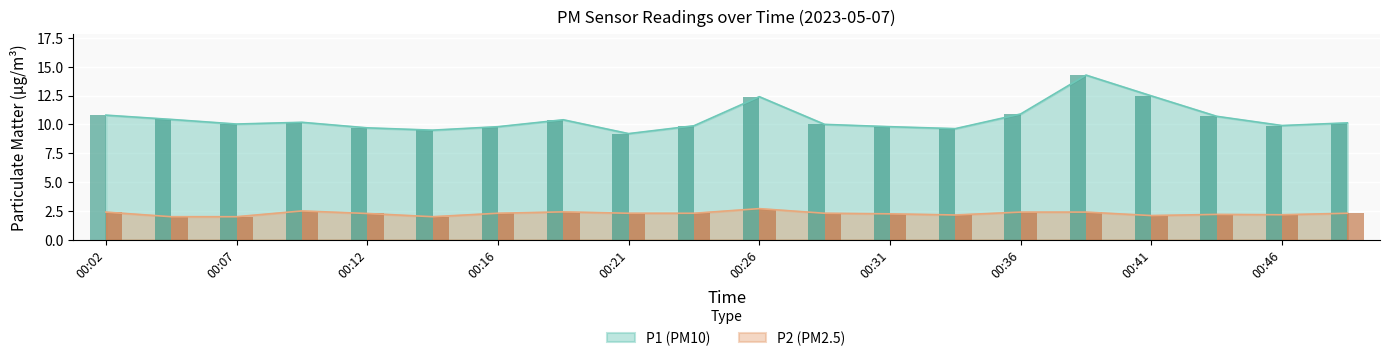

What is the sum of the P2 values at 00:07 and 00:12?

4.3